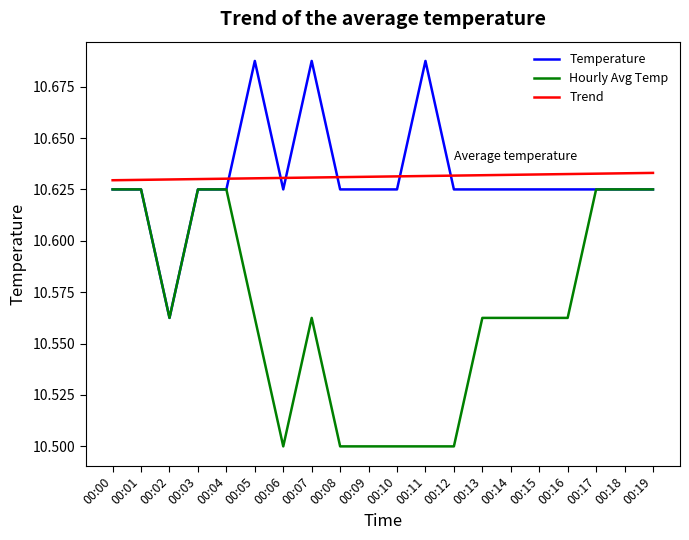

What is the total value across all series at 00:01?

31.9